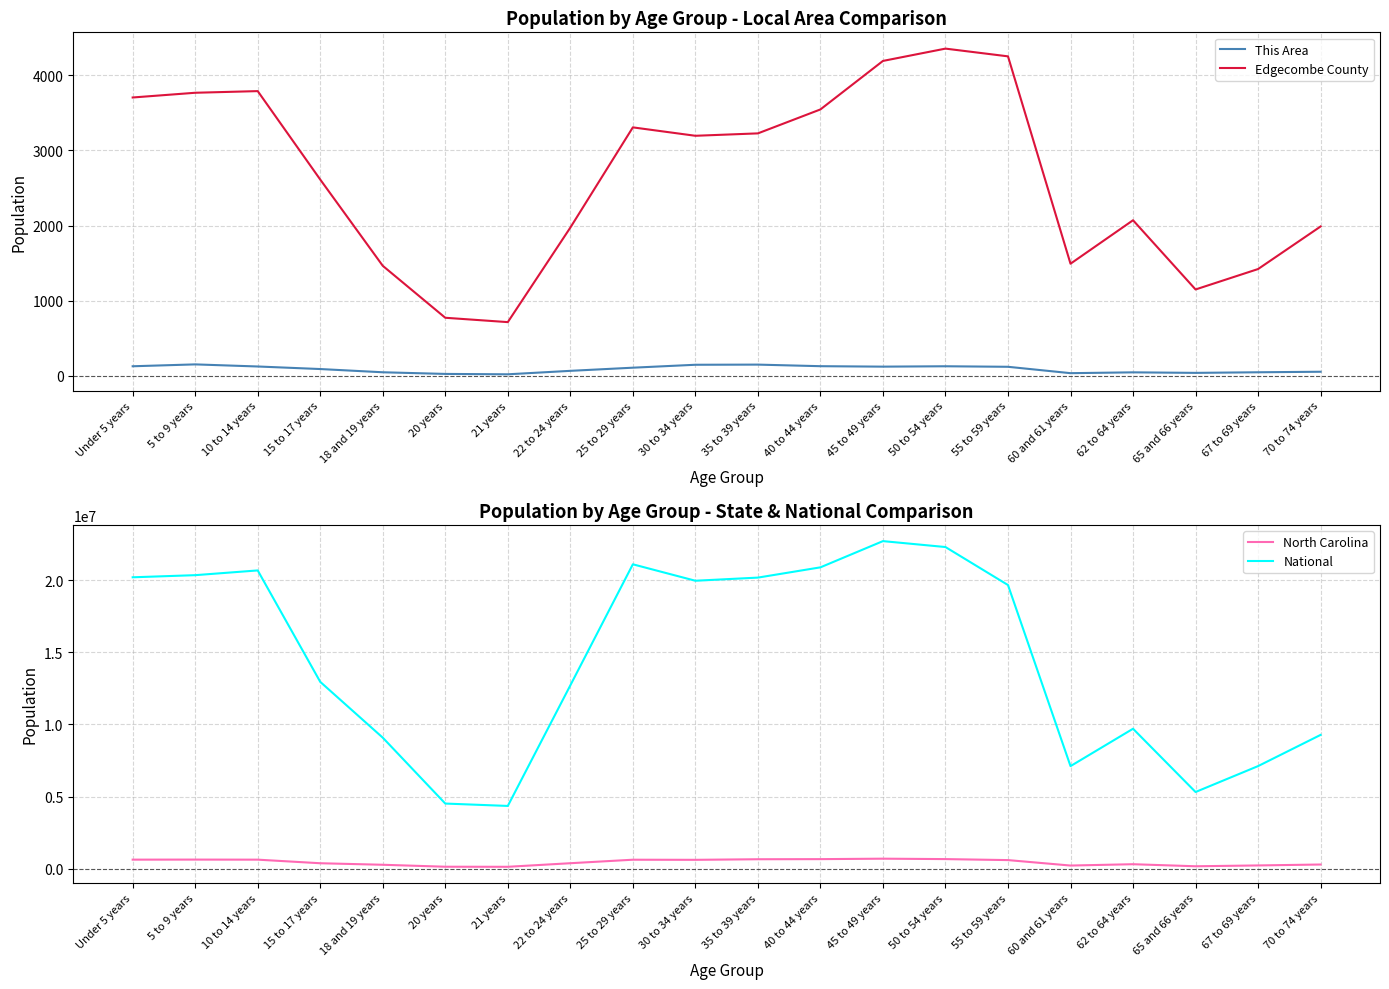

What is the highest value of the National series?

22708591